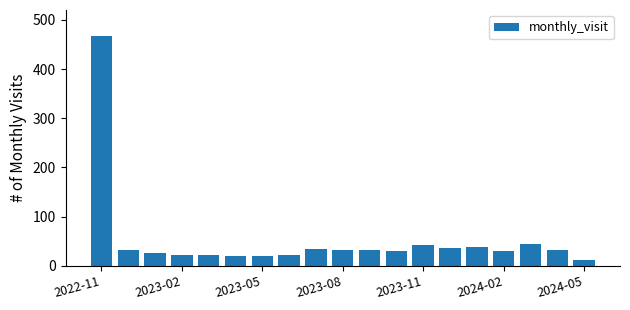

What is the smallest value displayed?

11